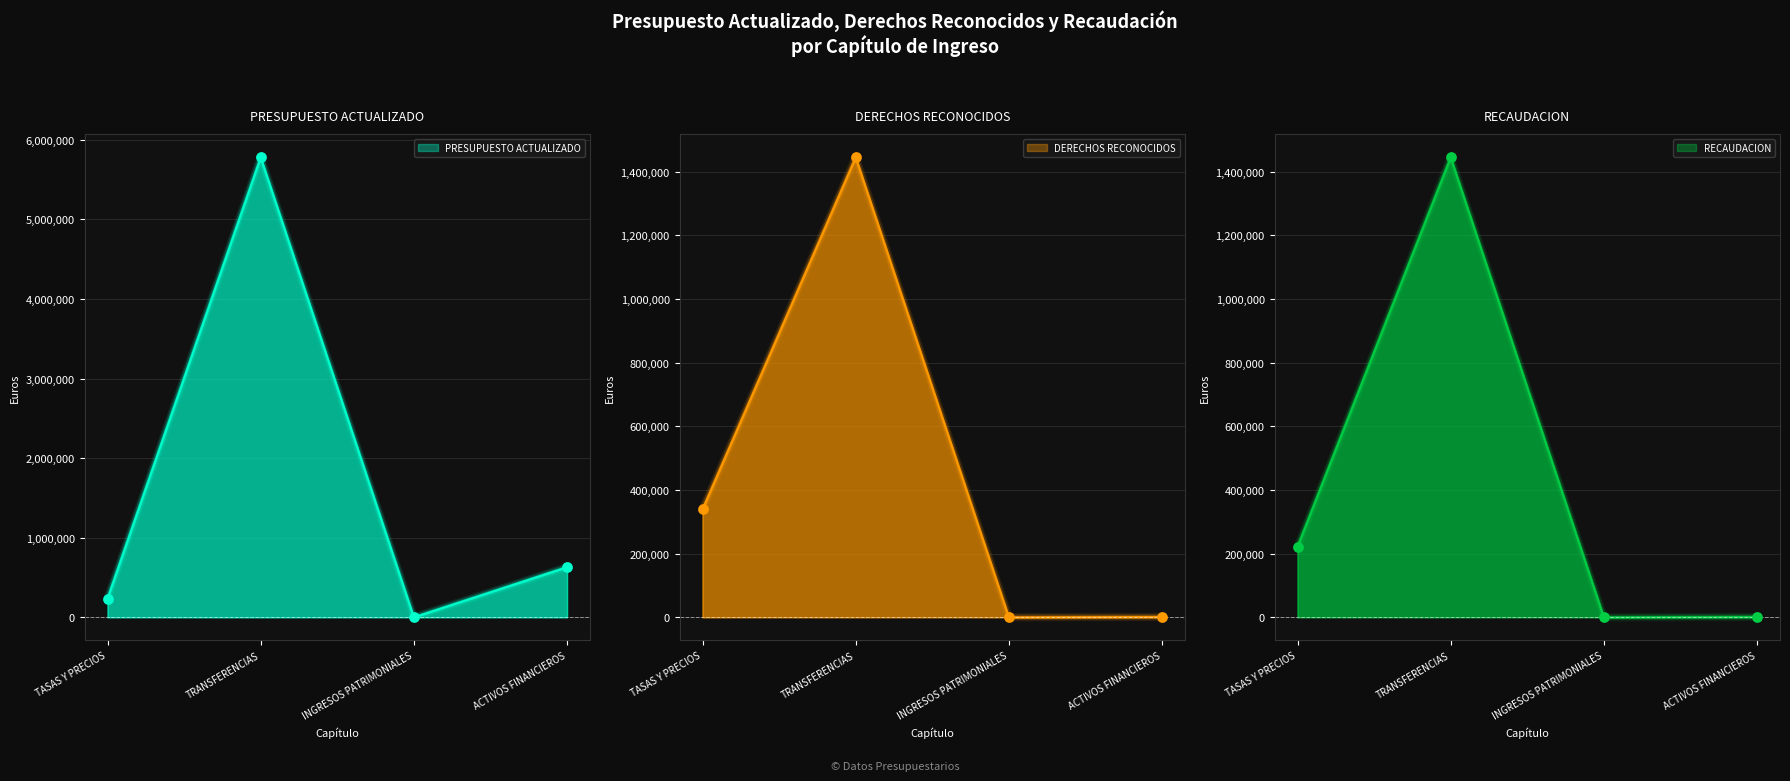

What is the total value across all series at TASAS Y PRECIOS?

796030